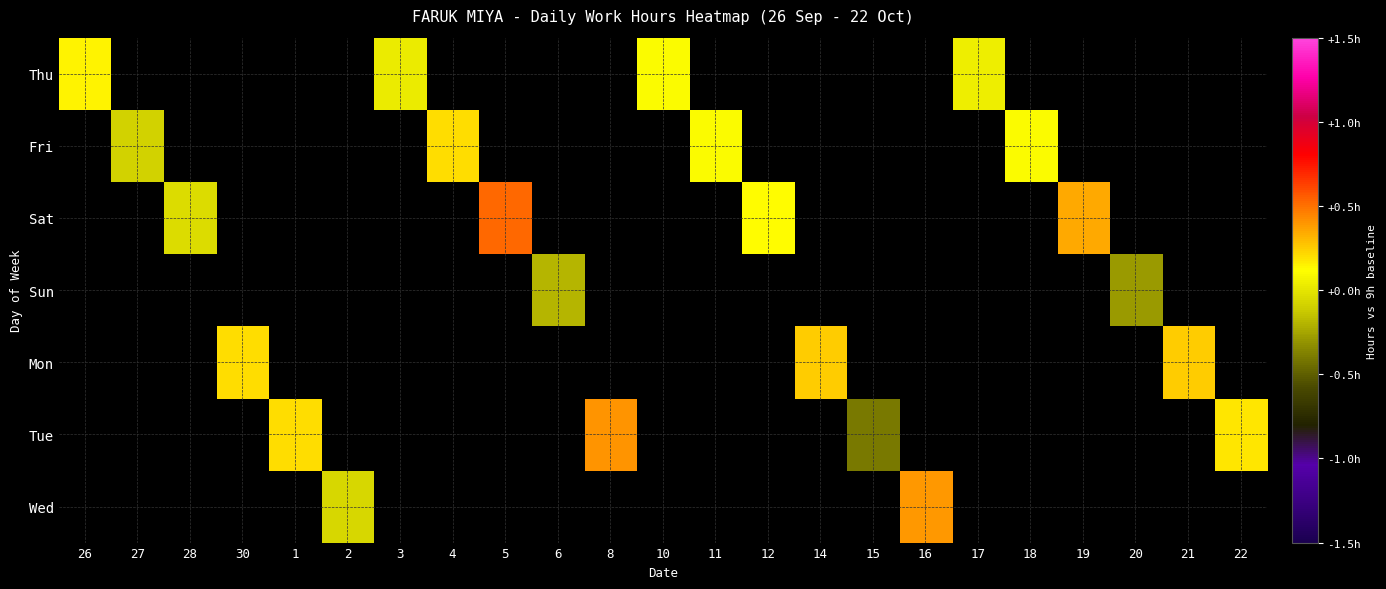

What is the minimum value shown in the chart?

-0.4